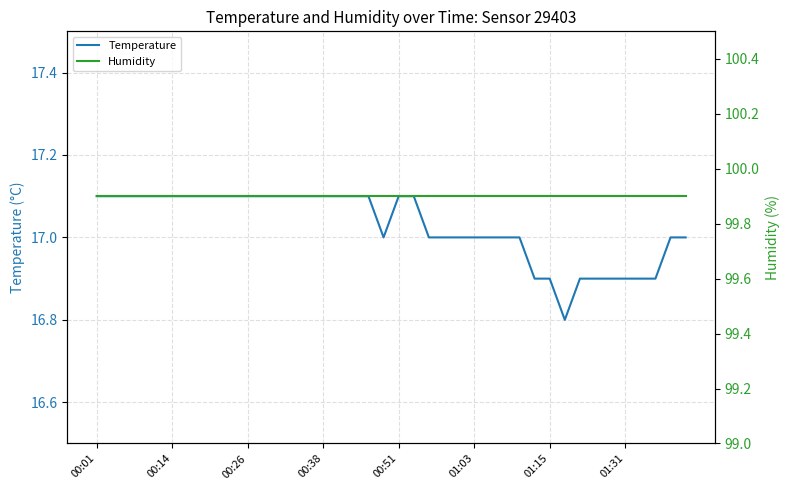

True or false: Humidity has a value of 156.0 at 18.

False